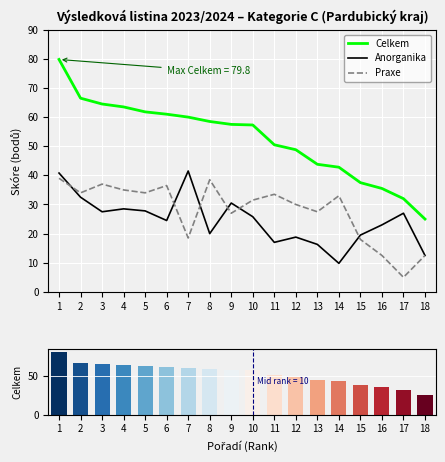

What is the value of the Celkem bar at the 9th from the left?

57.5